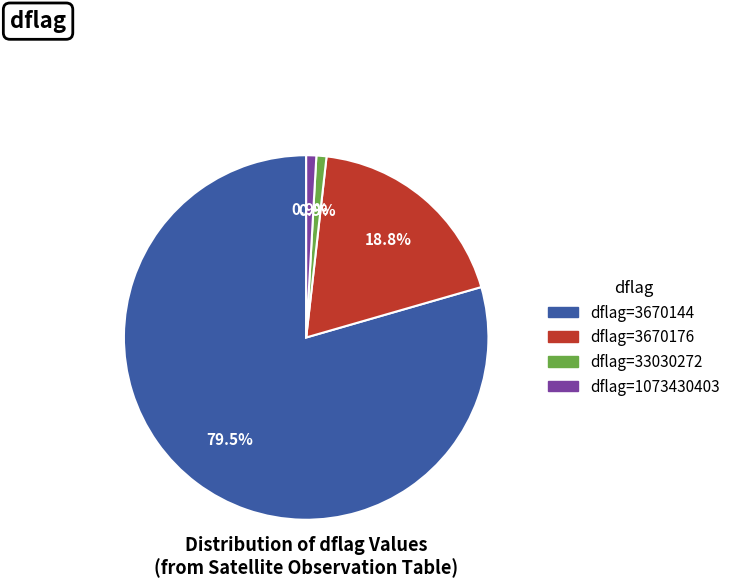

Is there any slice that represents more than half of the pie?

Yes